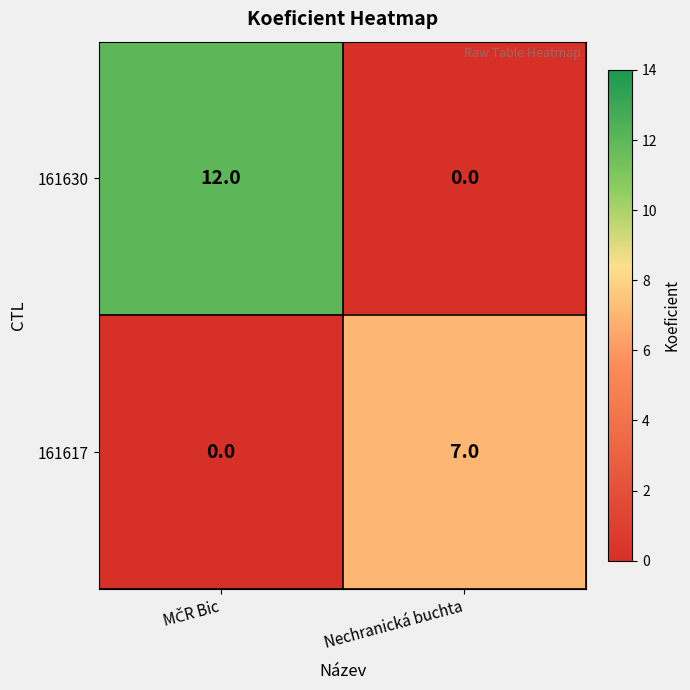

The value of 161617 at Nechranická buchta is 7. True or false?

True